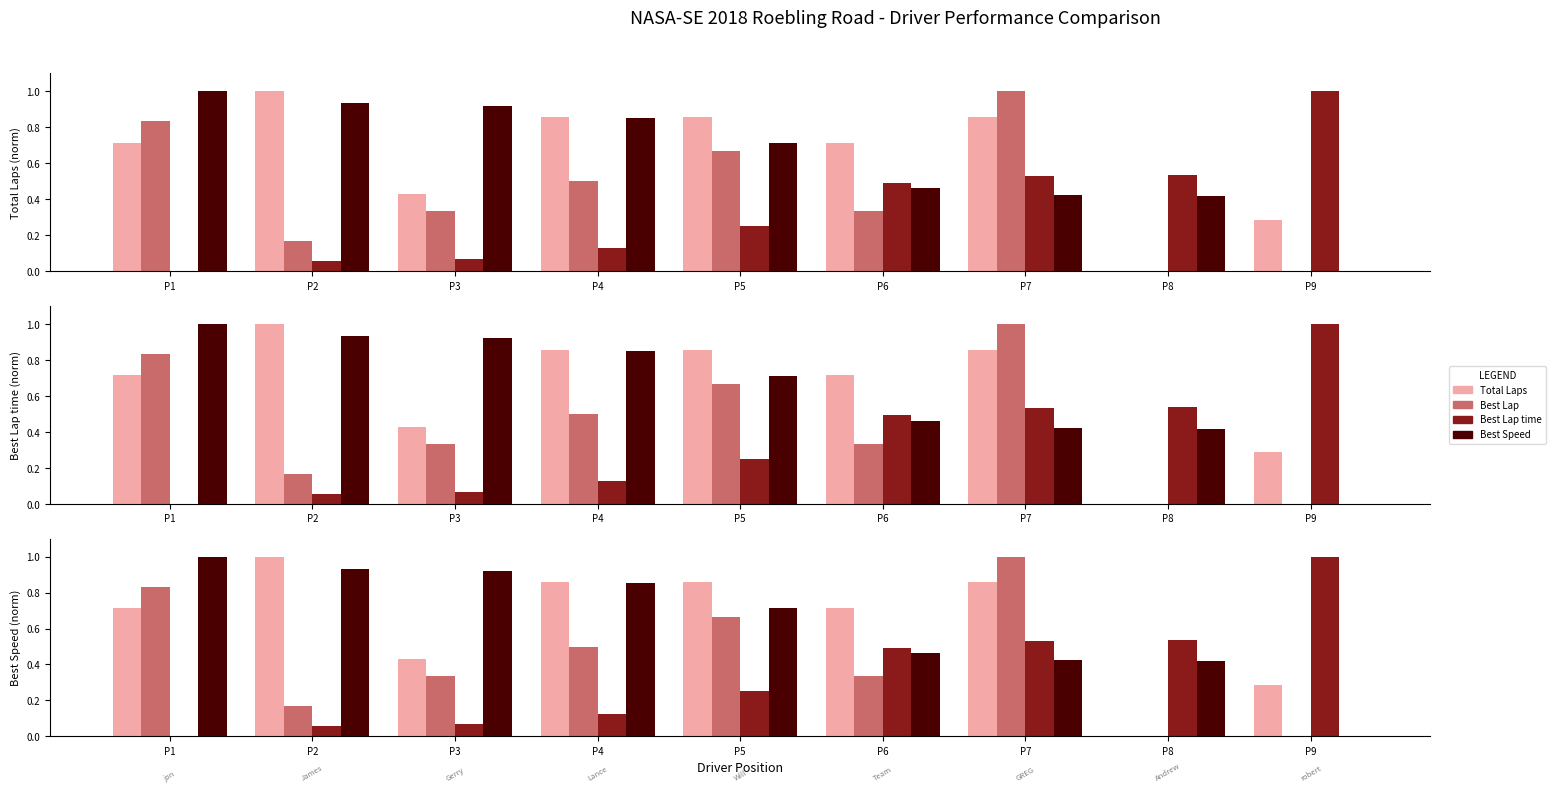

At which category is the sum across all series the highest?

P7